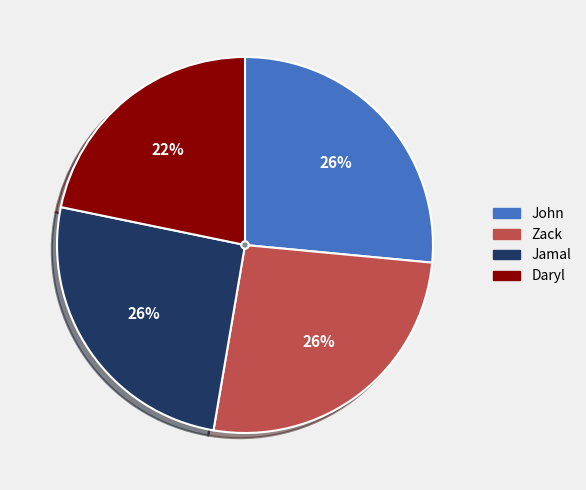

To the nearest percent, what is the average slice percentage?

25%